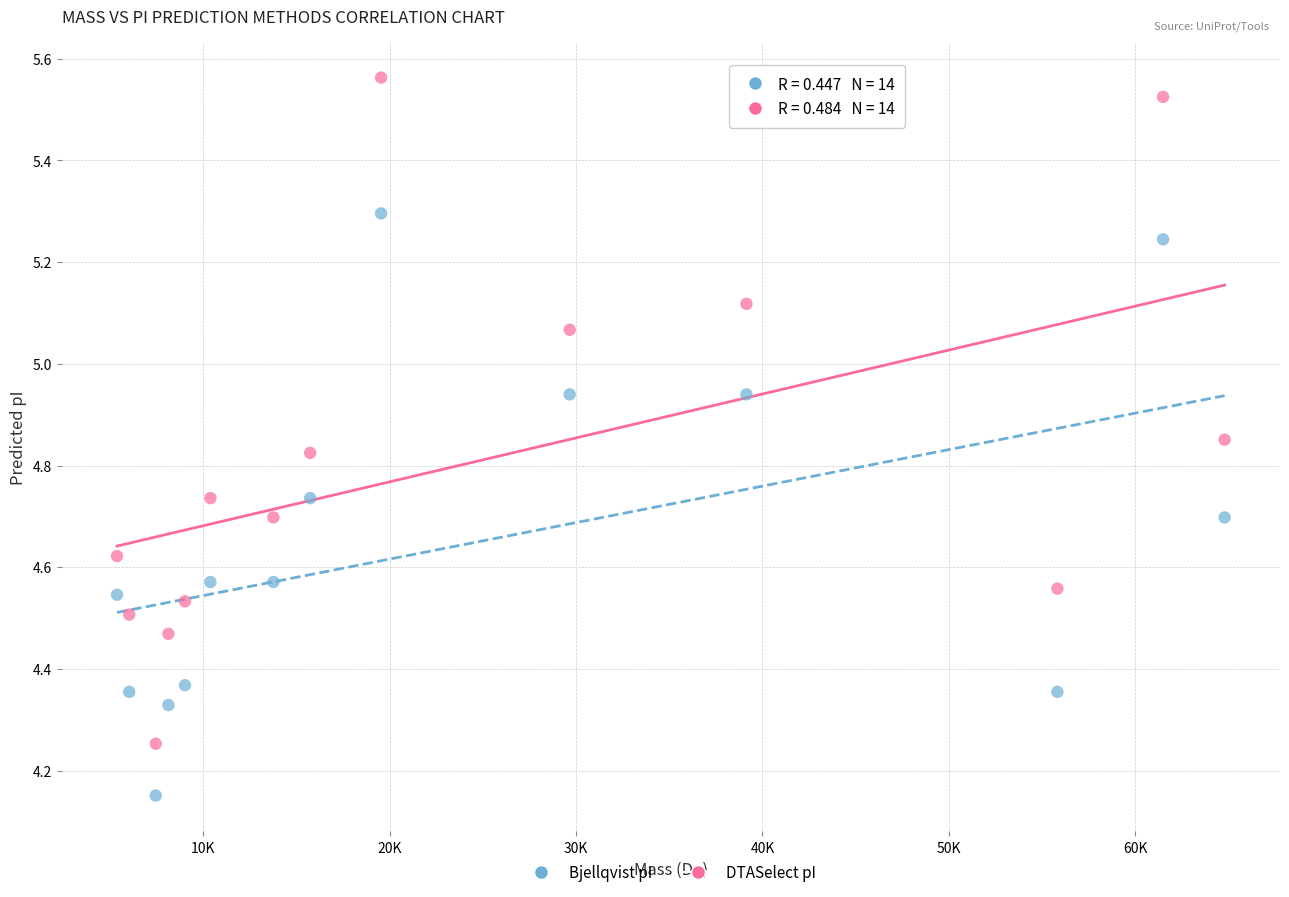

Across all data points, what is the range of X values (max minus min)?

59435.4